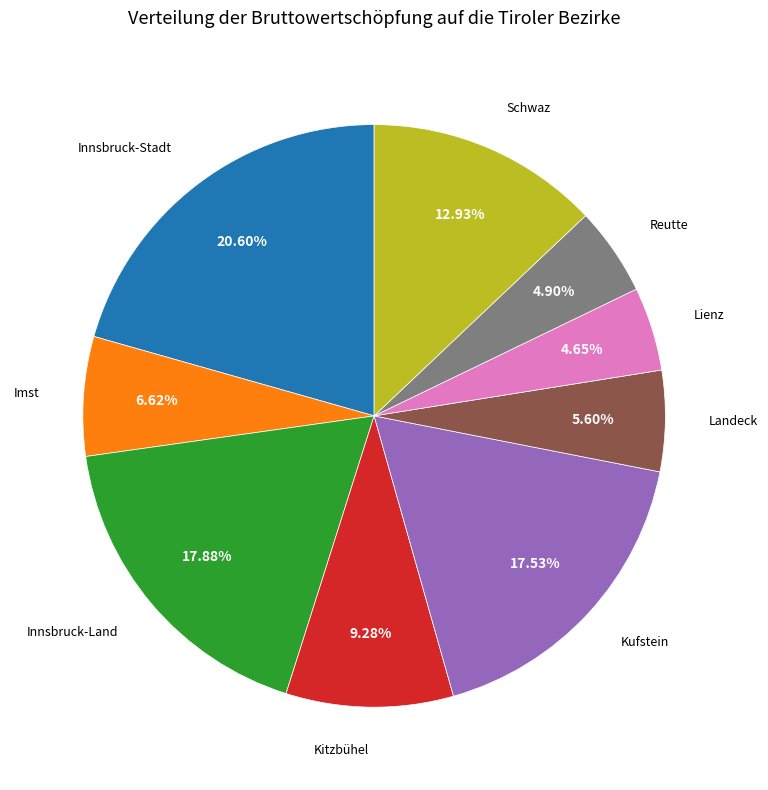

Is there a majority slice in this chart?

No